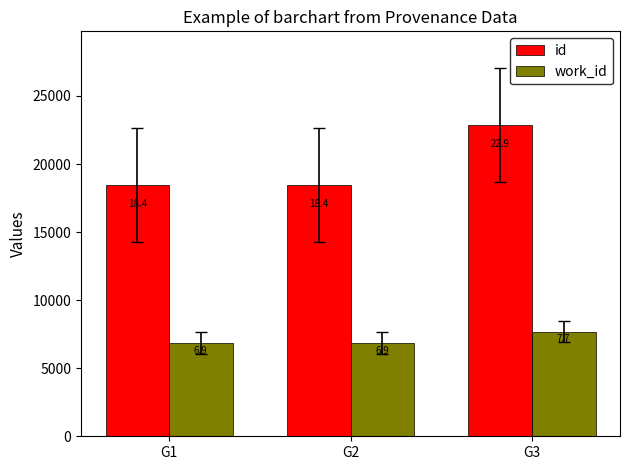

How many bars are there in total?

6